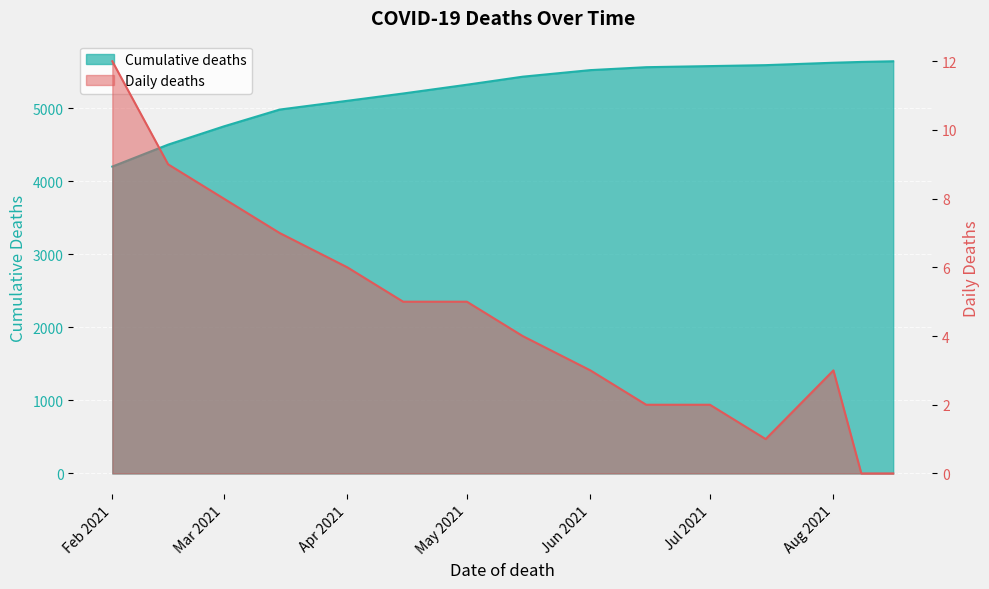

True or false: Daily deaths has more than 2 interior local peaks.

False